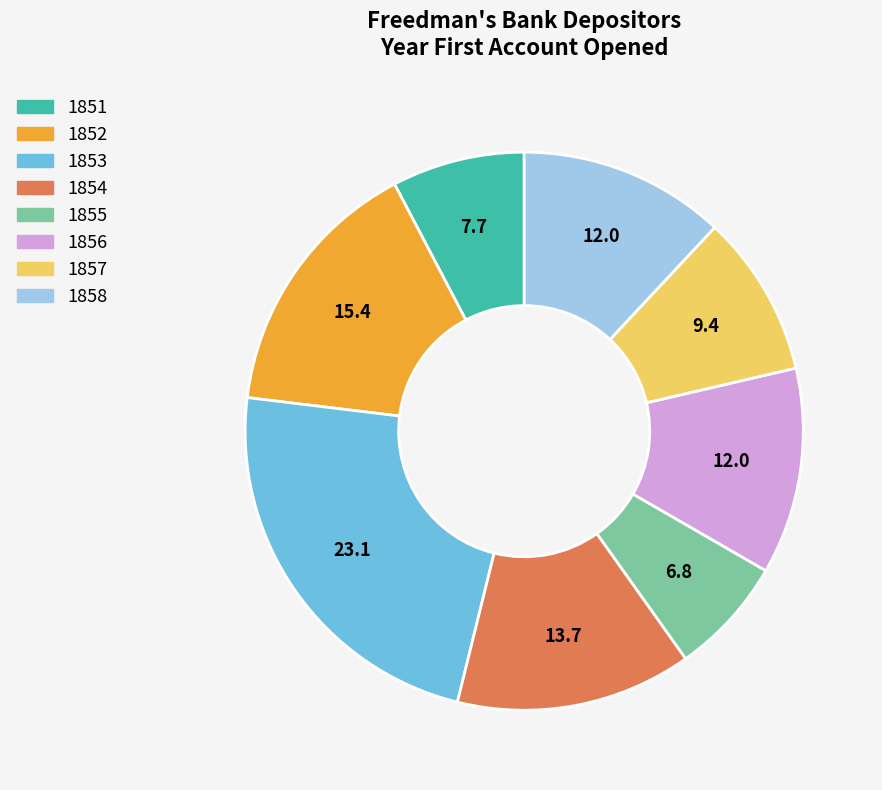

True or false: 1852 accounts for 28% of the total.

False